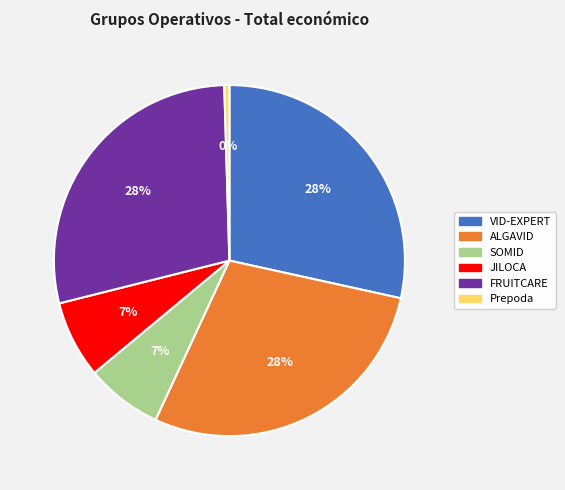

Does JILOCA represent more than half of the total?

No